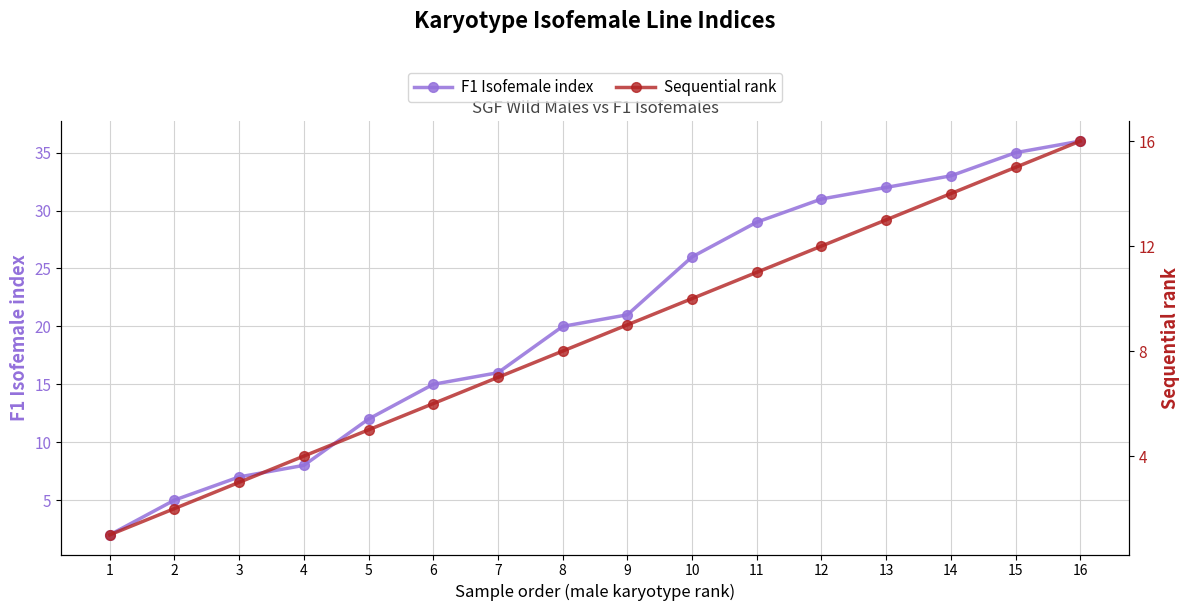

How many data points in Sequential rank are above 9?

7